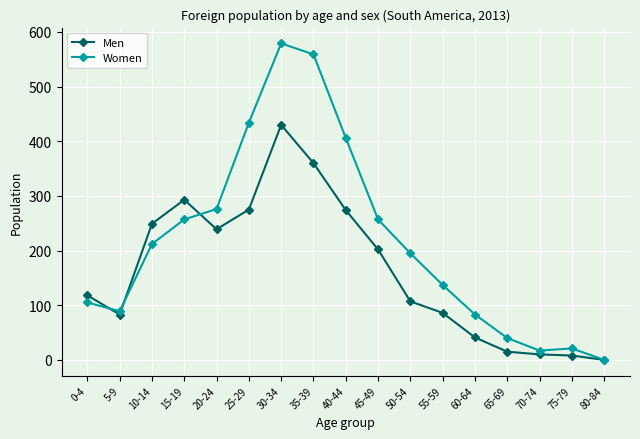

How many values in Women are above zero?

16